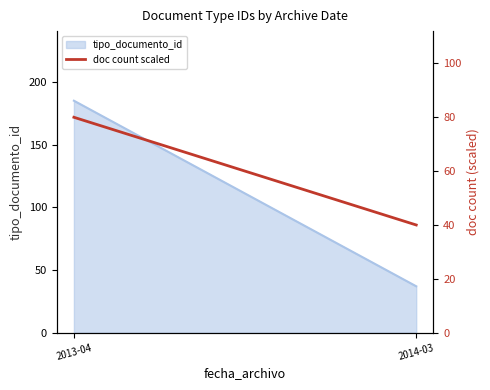

List the labels in order of value, smallest first.

2014-03, 2013-04